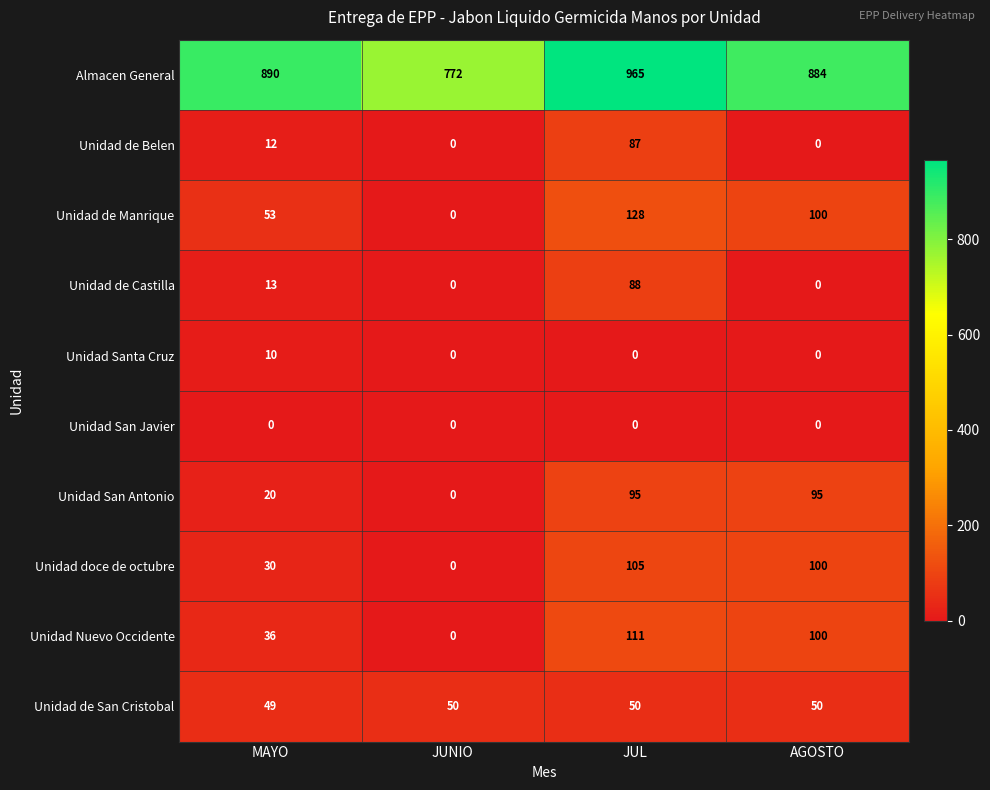

Which series has the largest total across all categories?

Almacen General